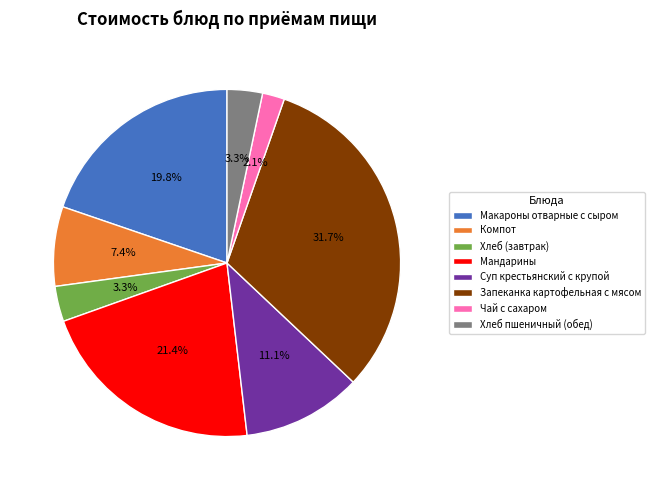

Which has a higher value, Запеканка картофельная с мясом or Чай с сахаром?

Запеканка картофельная с мясом